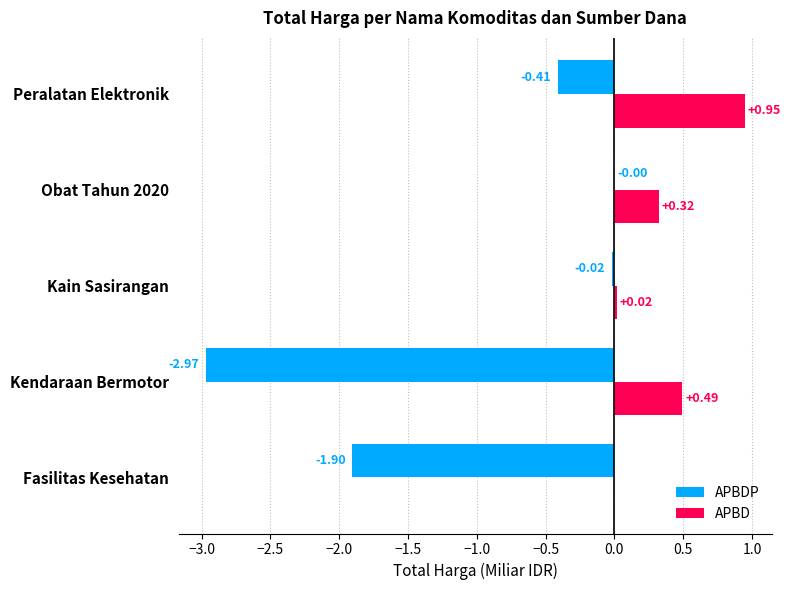

Which series changed the most between Kendaraan Bermotor and Kain Sasirangan?

APBDP